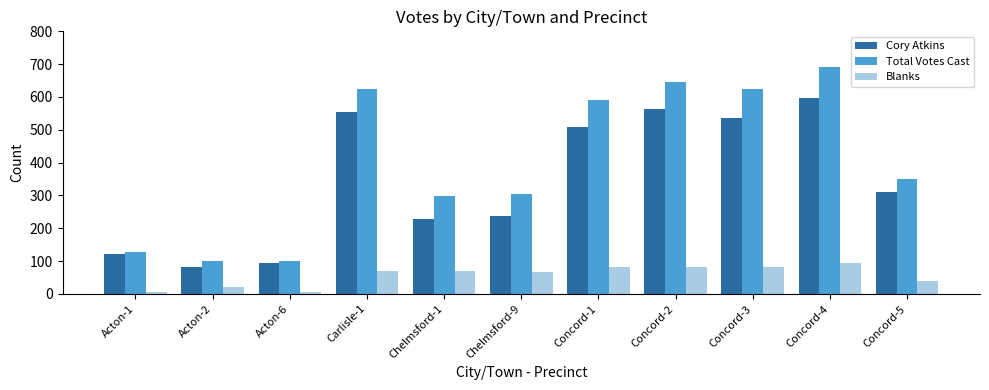

What position from the left is Concord-4?

10